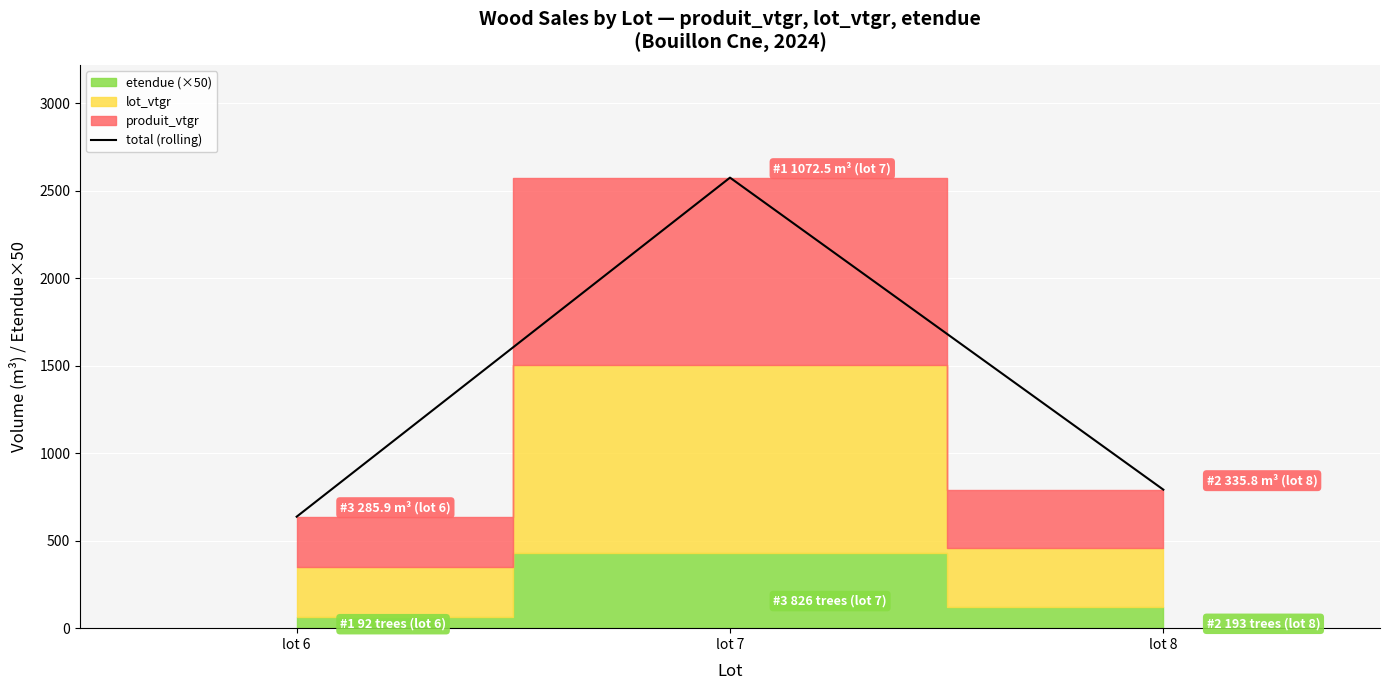

Which has a higher value, lot 6 or lot 8?

lot 8